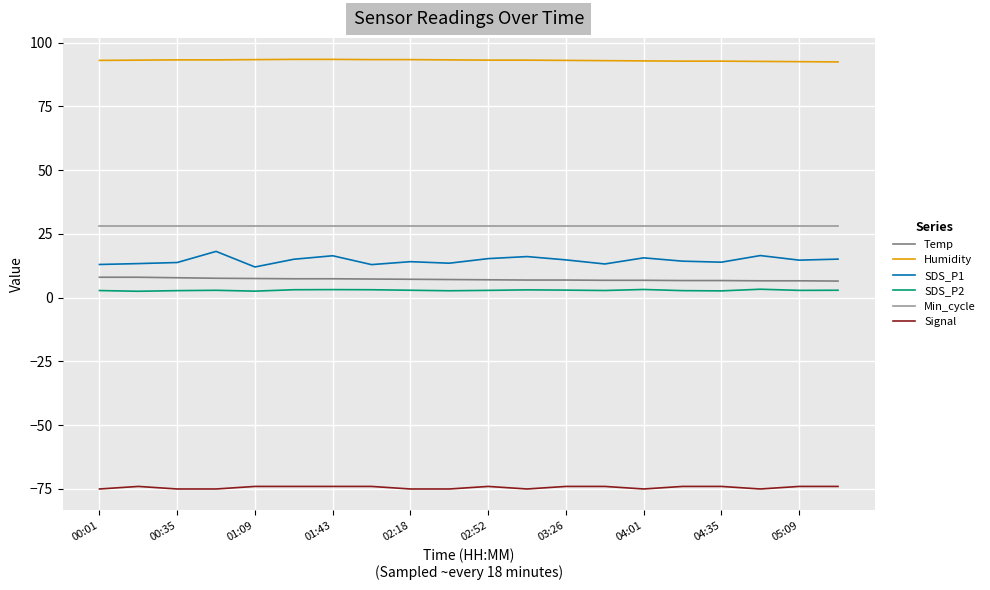

True or false: Min_cycle and SDS_P2 intersect in this chart.

False